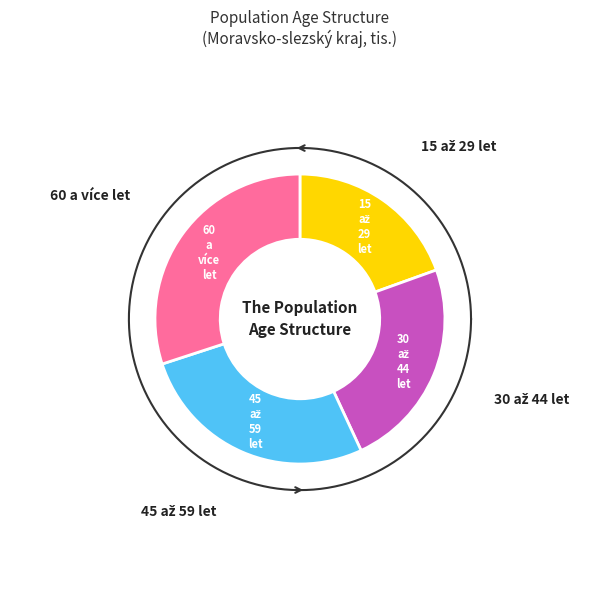

To the nearest percent, what is the combined percentage of 60 a více let and 30 až 44 let?

54%